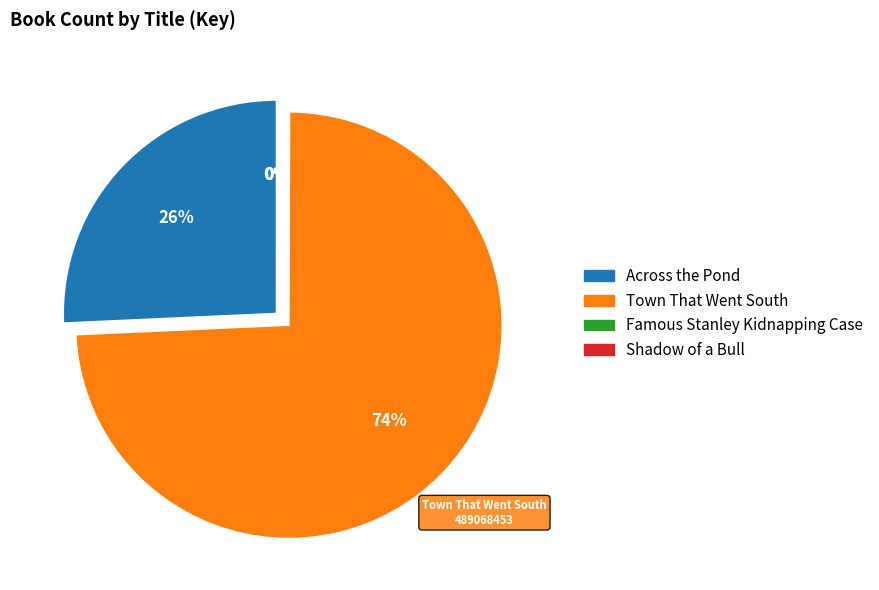

Is it true that Town That Went South is 66% of the pie?

False